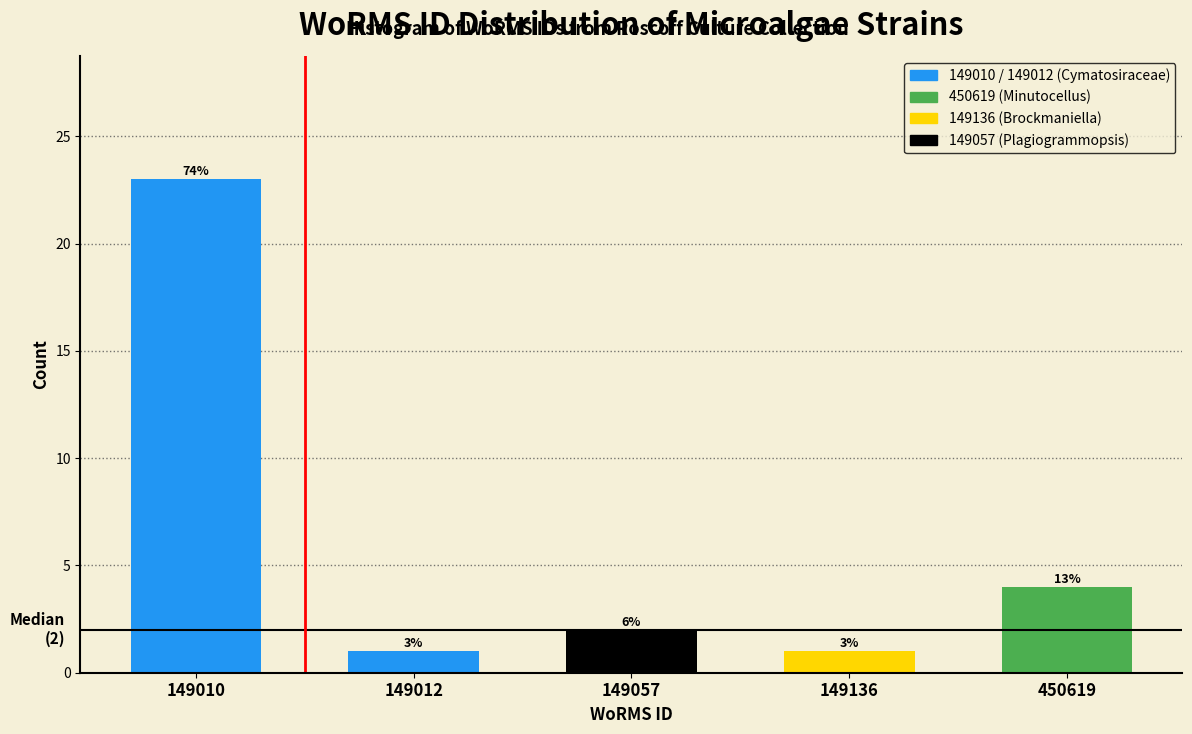

Are the bars horizontal?

No